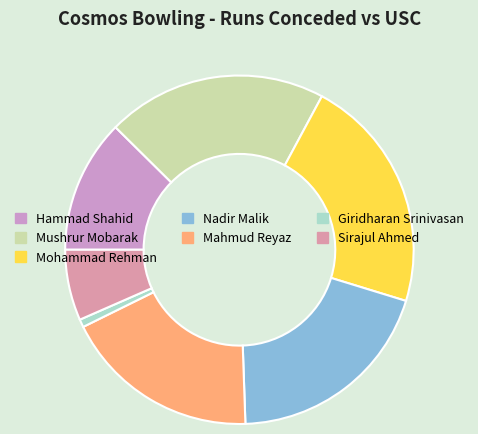

Is there a majority slice in this chart?

No